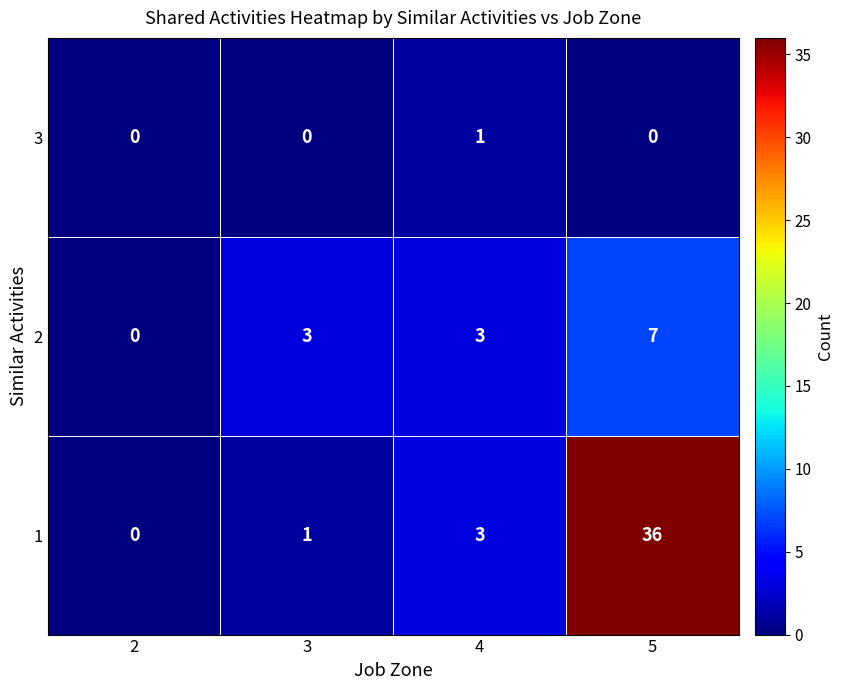

What is the maximum value shown in the chart?

36